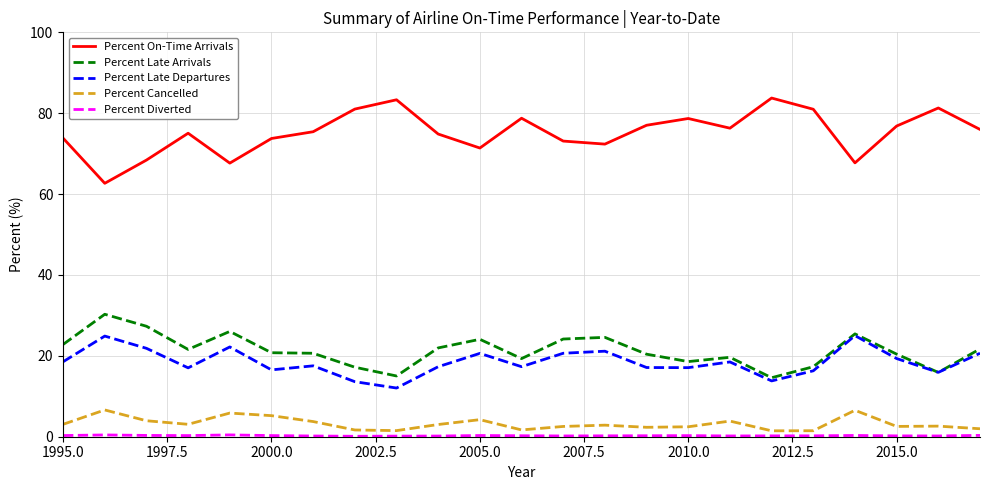

True or false: Percent Cancelled and Percent Late Arrivals intersect in this chart.

False